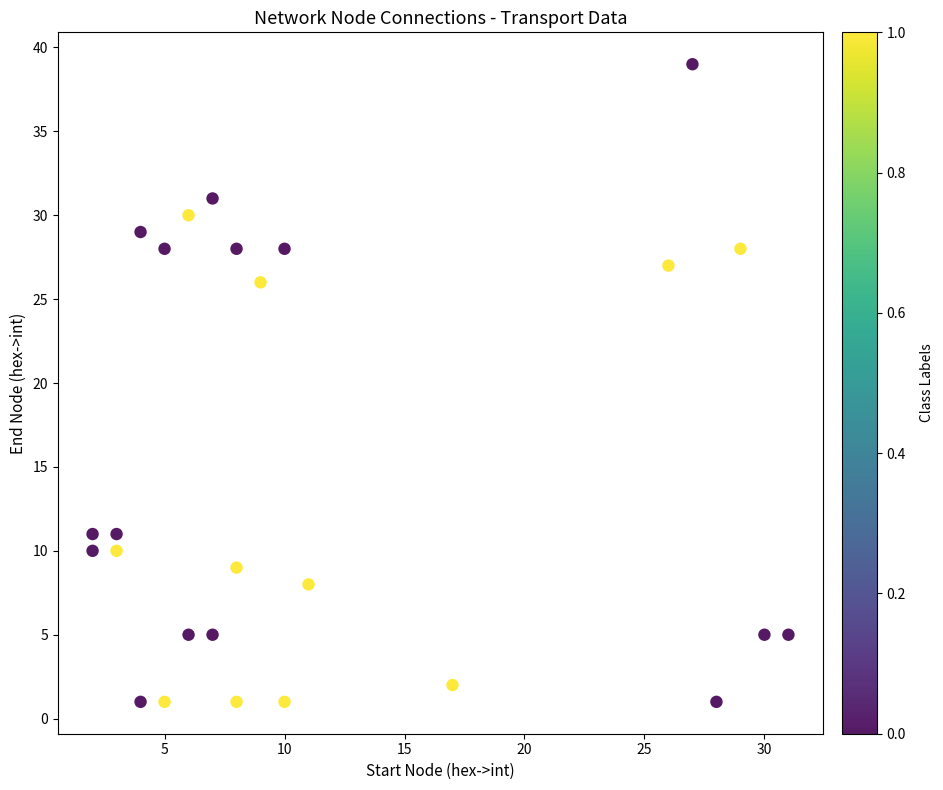

What Y value in the scatter plot is closest to 20?

26